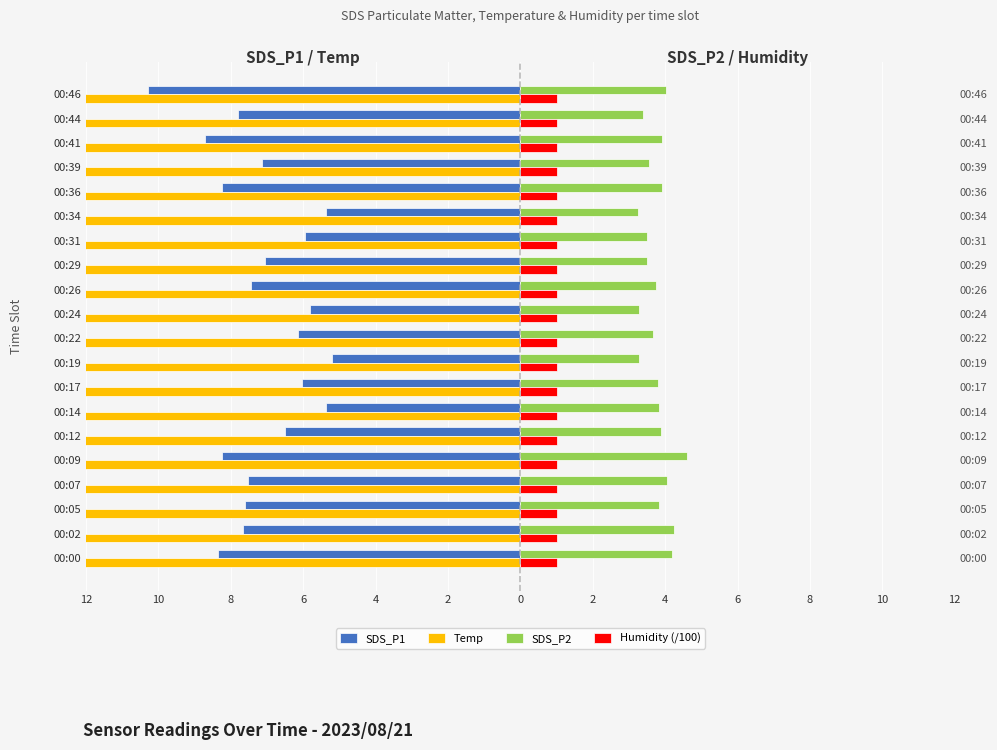

What are all the series names shown in the legend?

SDS_P1, Temp, SDS_P2, Humidity (/100)